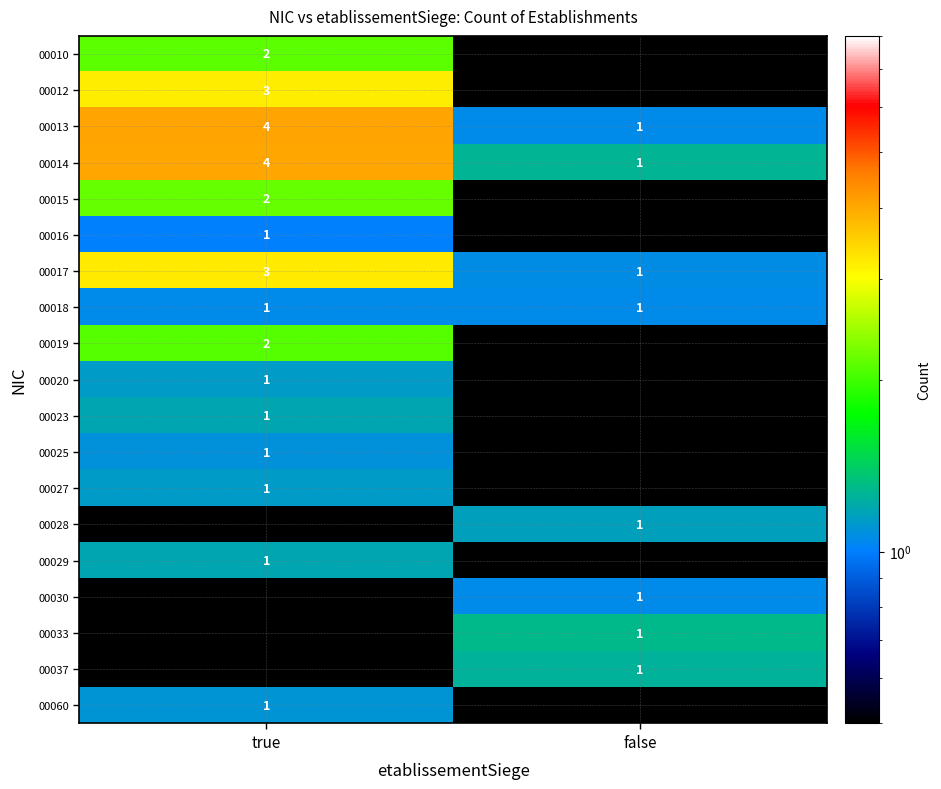

Which category has the highest value in the 00017 series?

true